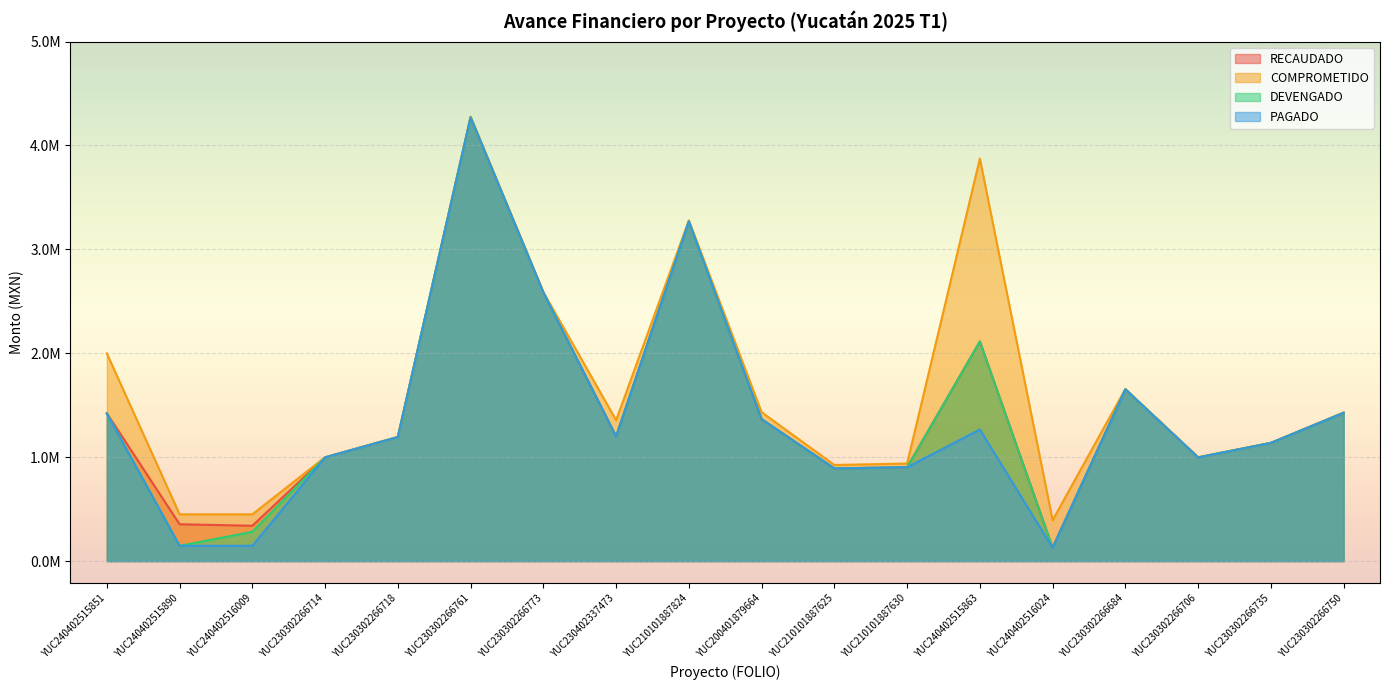

True or false: DEVENGADO has a value of 3268699.4 at YUC210101887824.

True